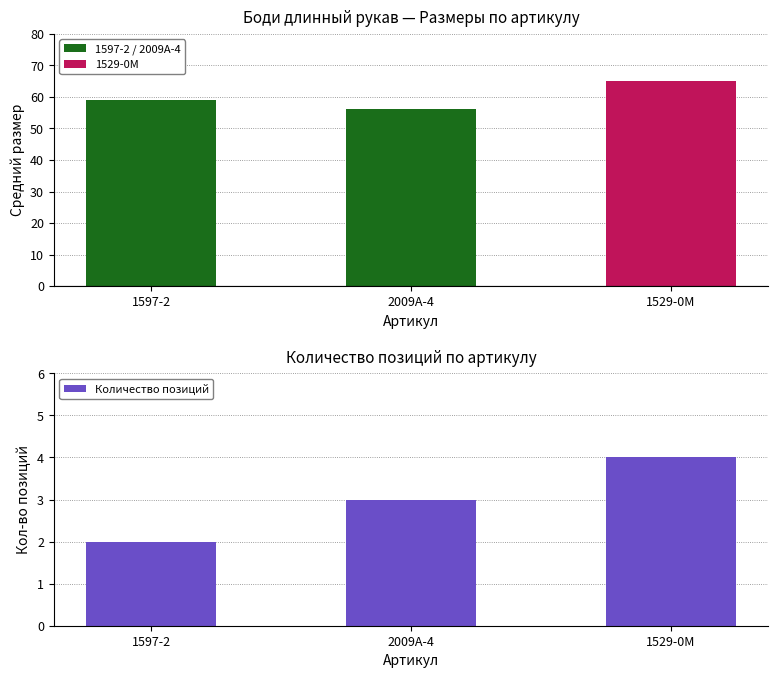

What is the value of the Количество позиций bar at the 1st from the left?

2